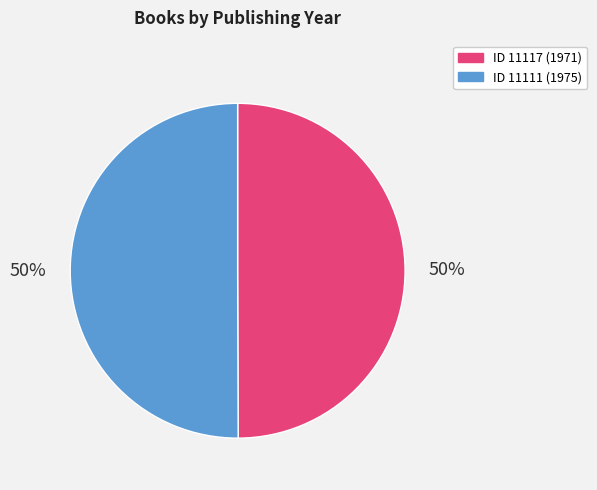

To the nearest percent, what is the average slice percentage?

50%